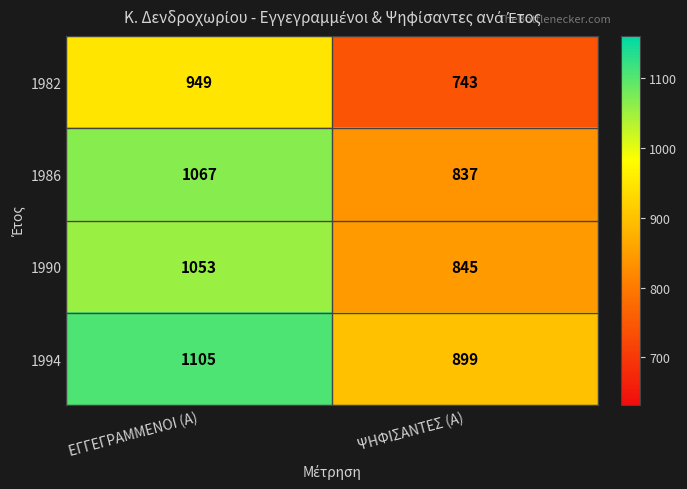

List the series in order of their peak value, lowest first.

1982, 1990, 1986, 1994